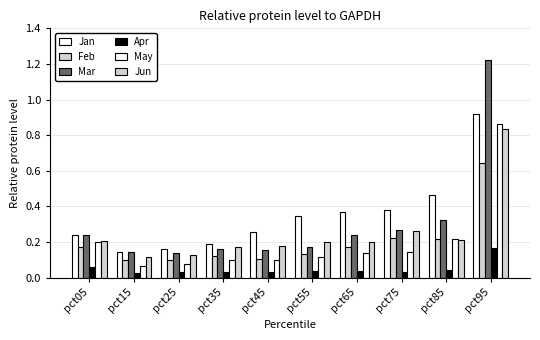

The value of Feb at pct15 is 0.1. True or false?

True